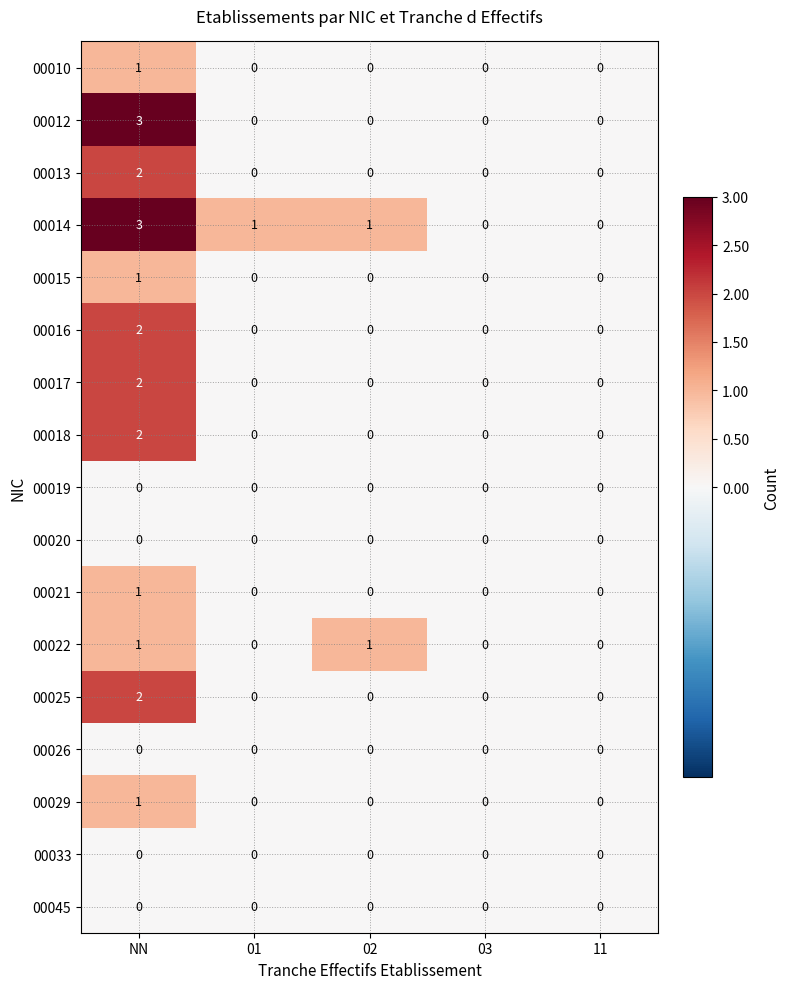

The 00010 series shows 1 at NN. True or false?

True